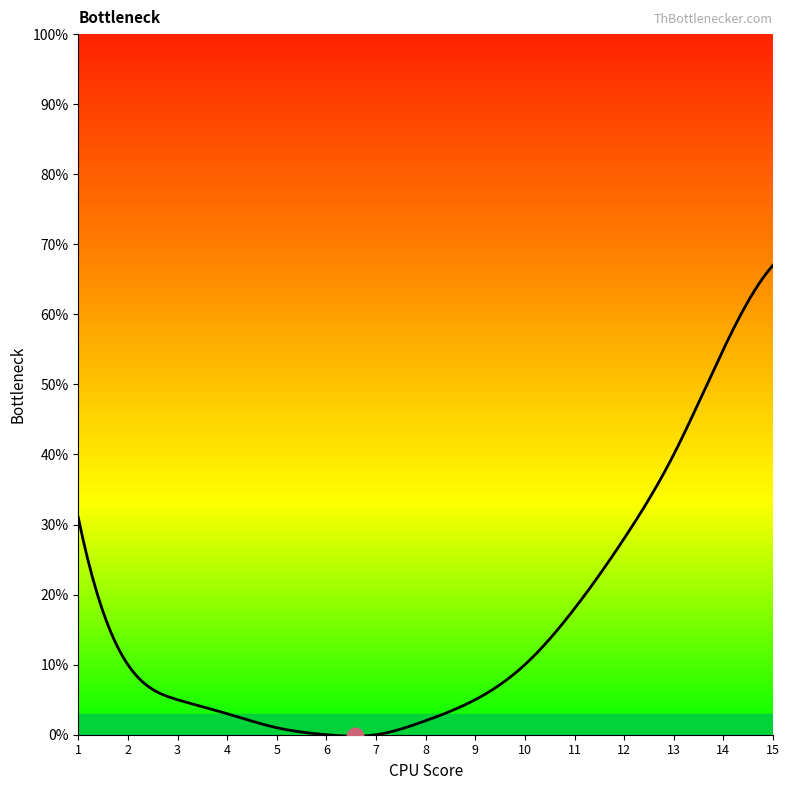

What is the difference between the maximum and minimum values?

67.2